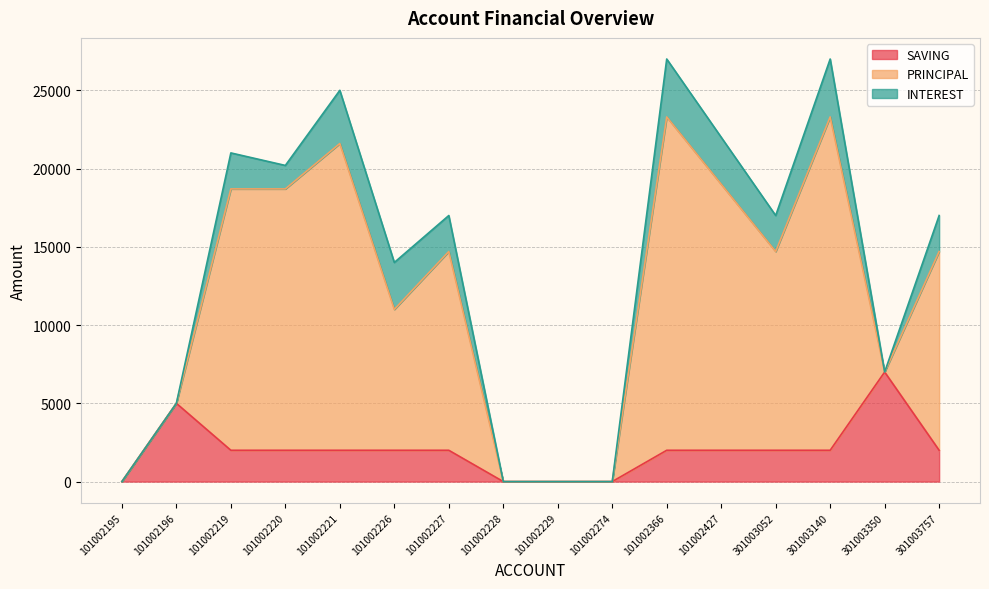

List the labels in order of SAVING value, largest first.

301003350, 101002196, 101002219, 101002220, 101002221, 101002226, 101002227, 101002366, 101002427, 301003052, 301003140, 301003757, 101002195, 101002228, 101002229, 101002274